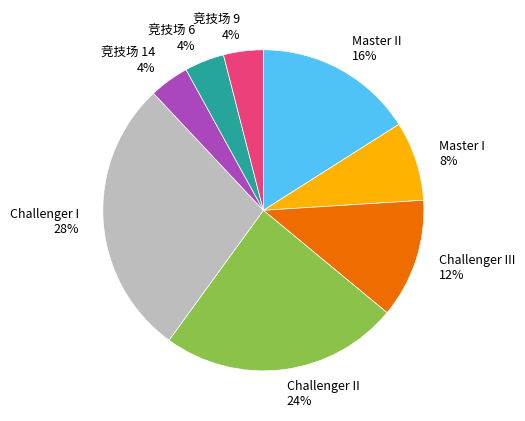

Which slice is the largest?

Challenger I